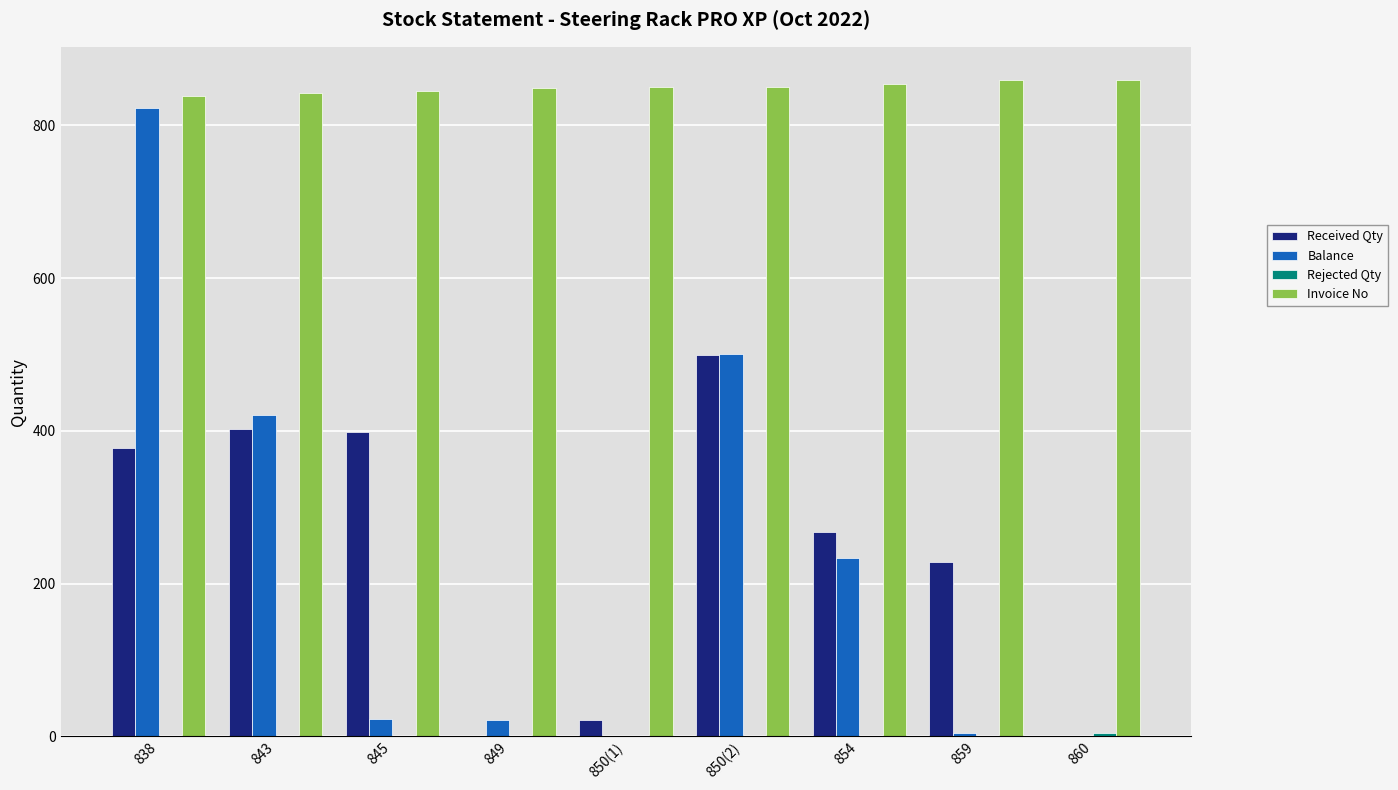

What is the average value of the Received Qty series?

244